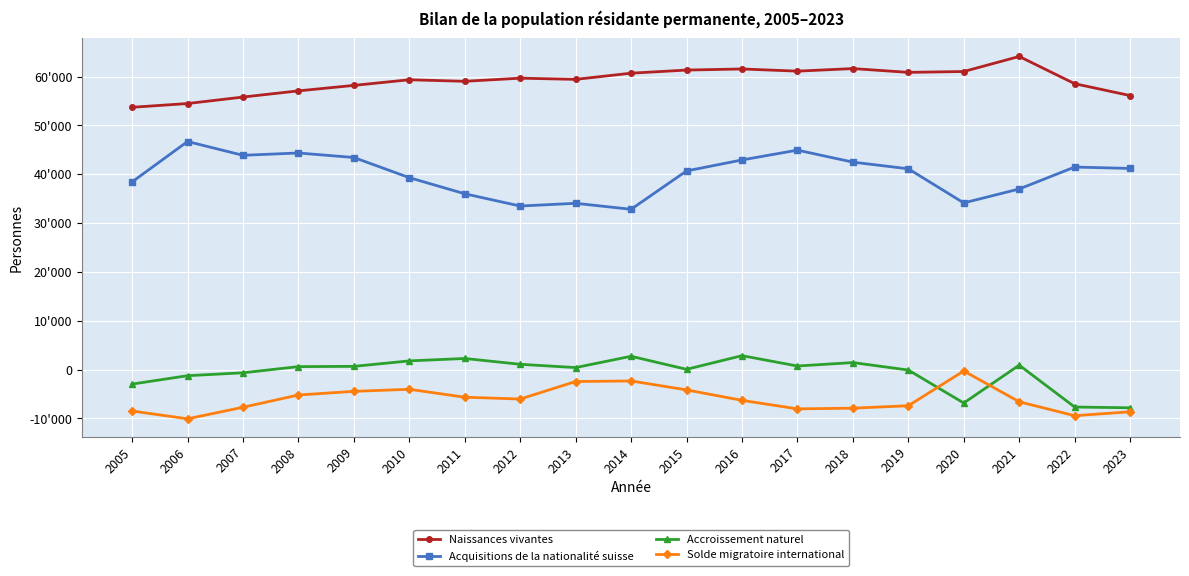

Reading right to left, list all the values displayed in this chart.

Naissances vivantes: 56122	58556	64132	61049	60875	61650	61124	61570	61344	60707	59440	59684	59043	59361	58205	57086	55818	54490	53722
Acquisitions de la nationalité suisse: 41201	41486	36994	34141	41127	42493	44949	42937	40689	32836	34061	33500	36012	39314	43440	44365	43889	46711	38437
Accroissement naturel: -7816	-7657	918	-6837	-85	1447	741	2859	64	2736	421	1096	2283	1789	669	615	-647	-1243	-2961
Solde migratoire international: -8633	-9434	-6582	-279	-7397	-7892	-8037	-6289	-4151	-2319	-2435	-6020	-5652	-4028	-4446	-5196	-7708	-10070	-8476